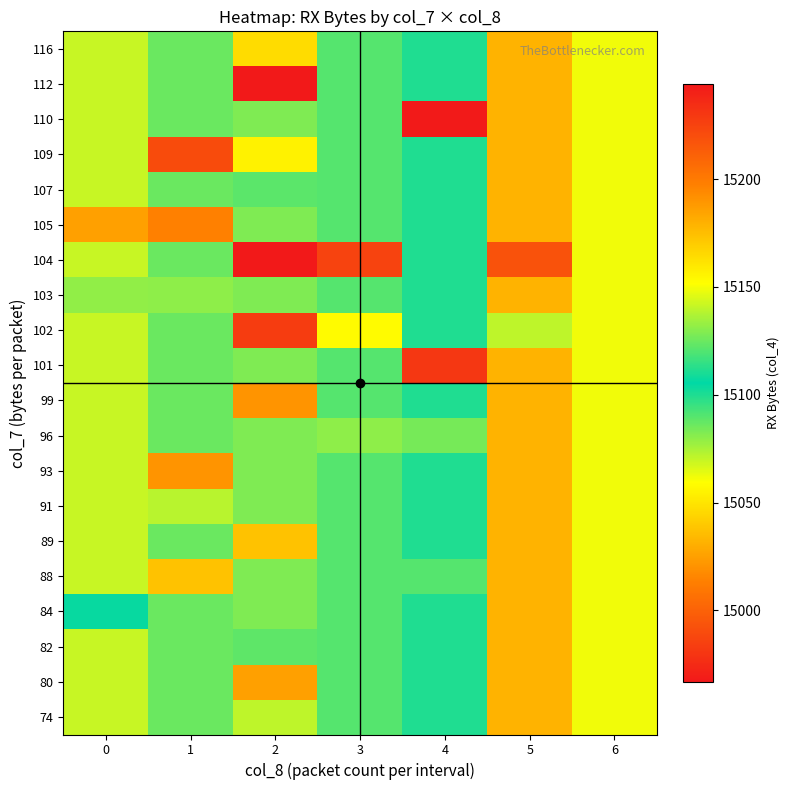

List the series in order of their peak value, highest first.

104, 101, 102, 109, 105, 99, 74, 80, 82, 84, 88, 89, 91, 93, 96, 103, 107, 110, 112, 116